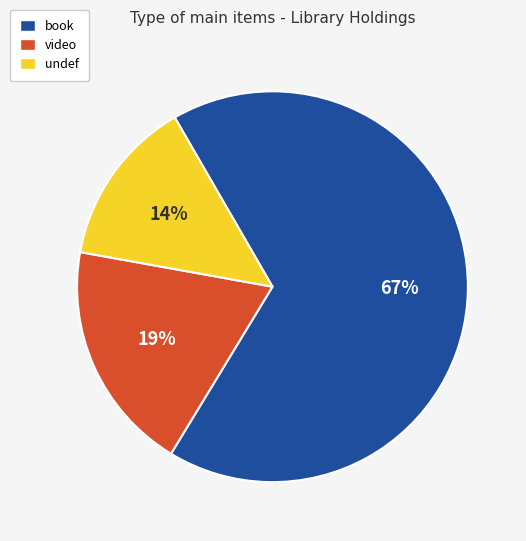

Is the sum of video and undef greater than half?

No